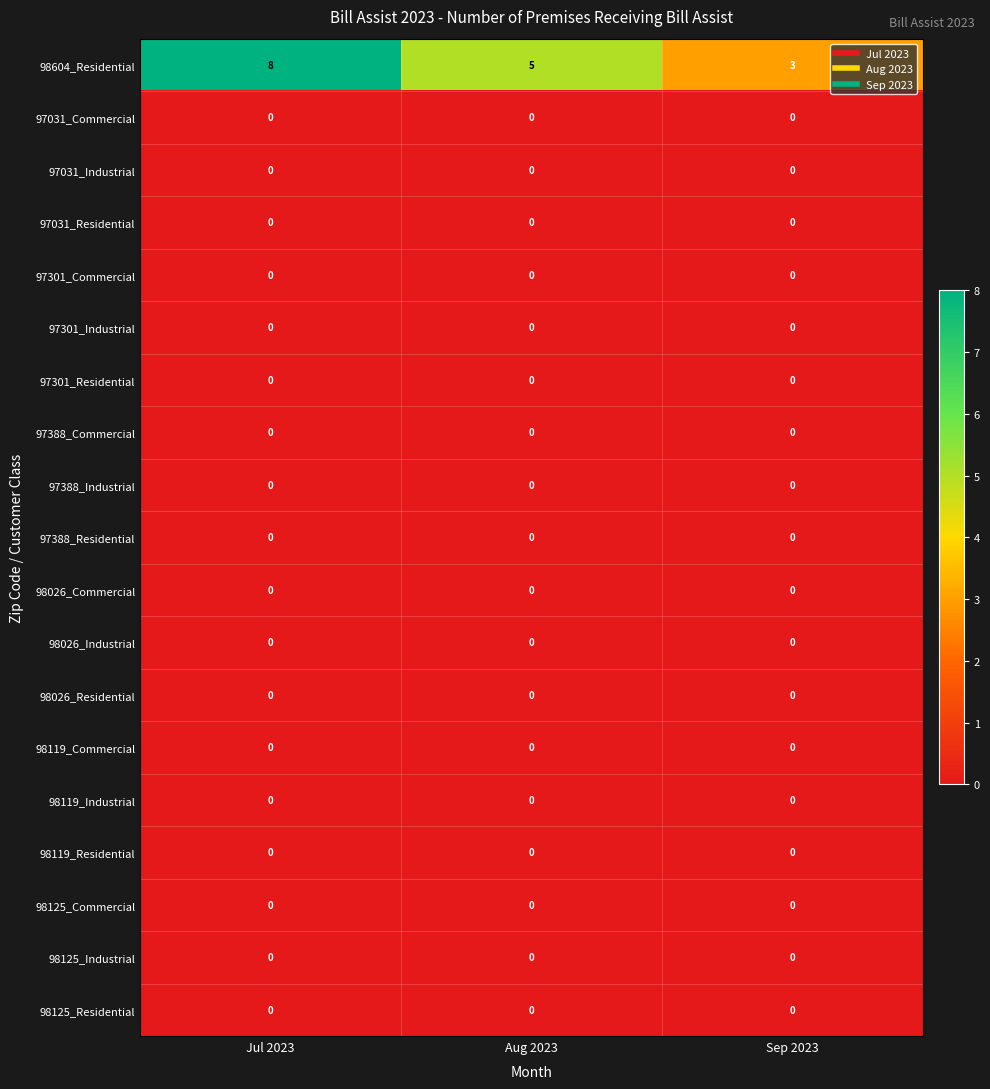

Which series has the largest total across all categories?

98604_Residential